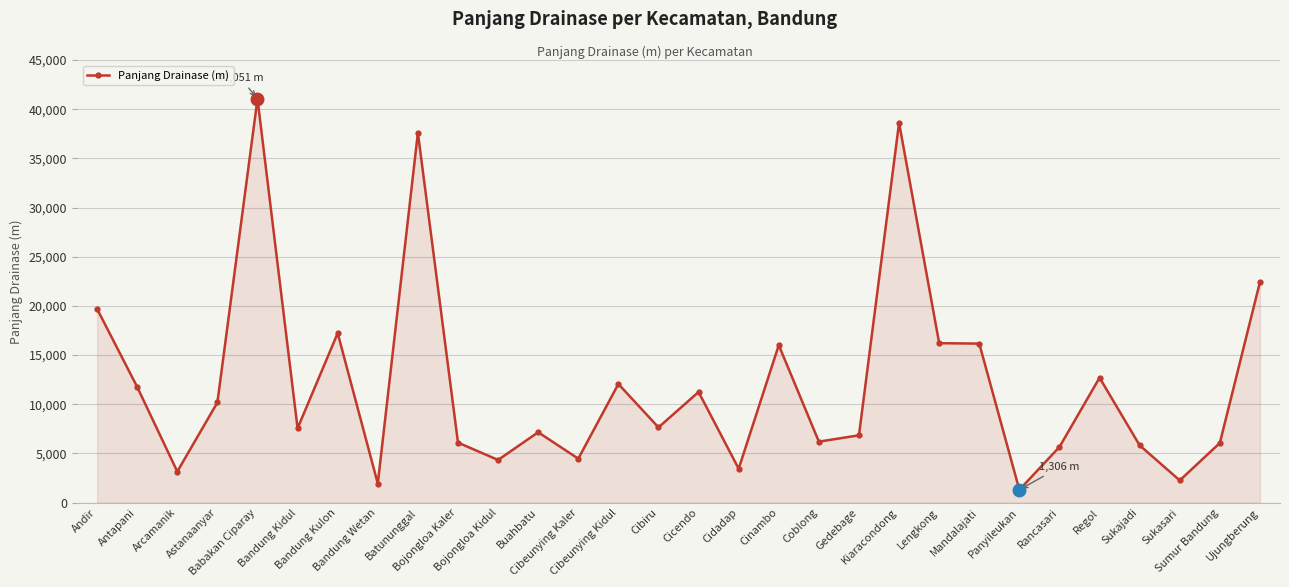

What is the greatest value displayed?

41051.0